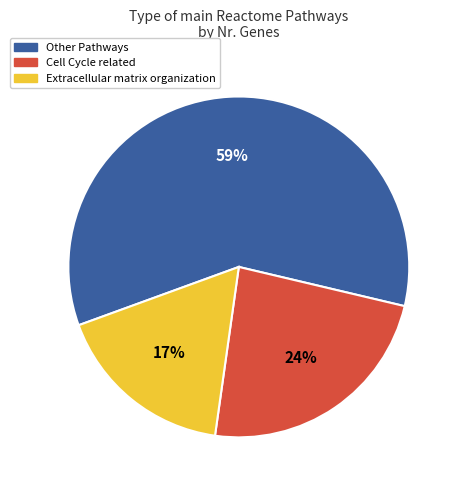

To the nearest percent, what is the average slice percentage?

33%